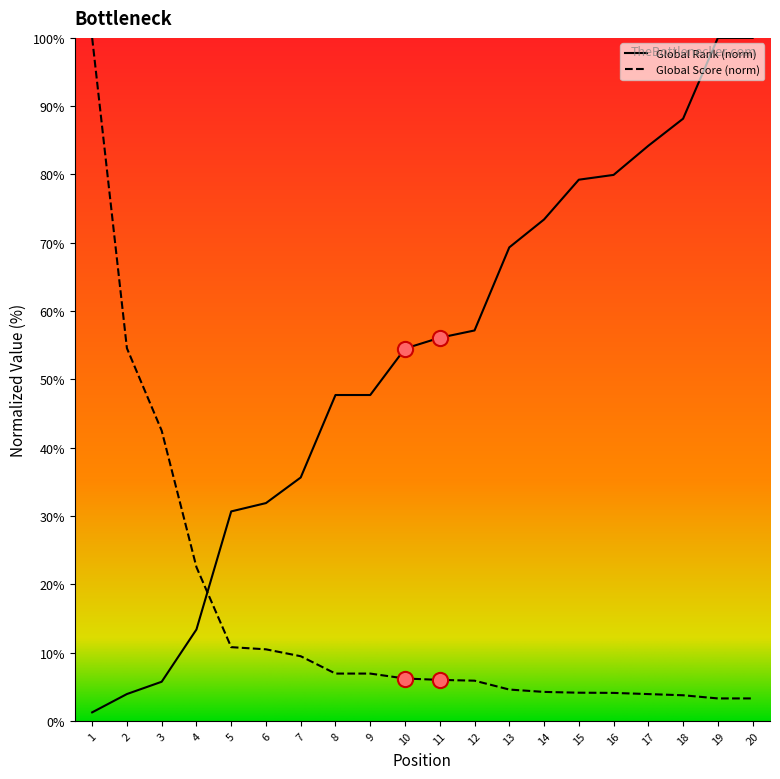

What are all the series names shown in the legend?

Global Rank (norm), Global Score (norm)